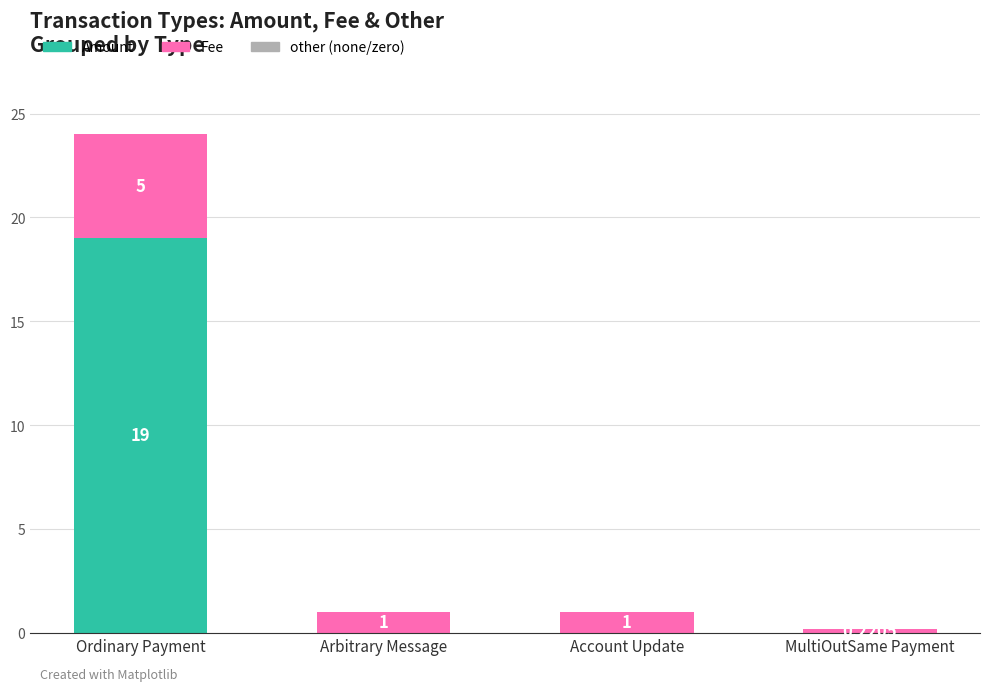

How many positive values does the Amount series have?

2